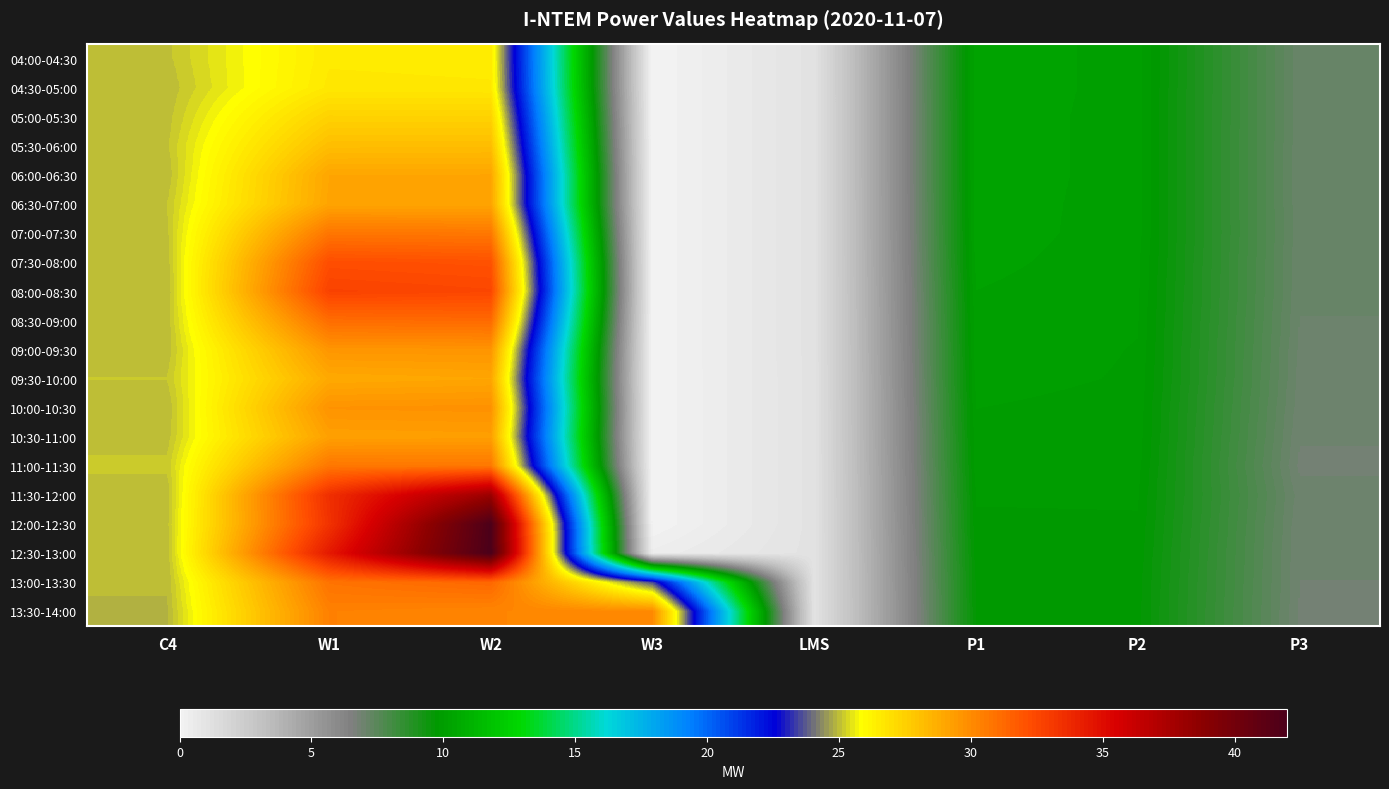

Which has a higher value, W2 or P1?

W2